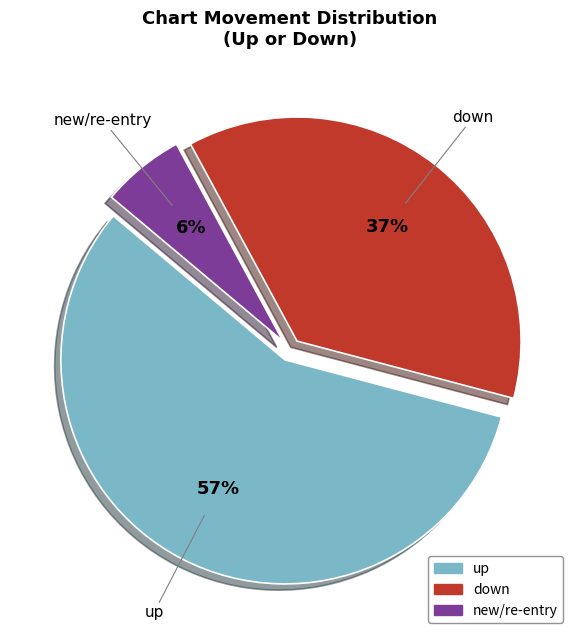

Which has a higher value, new/re-entry or down?

down